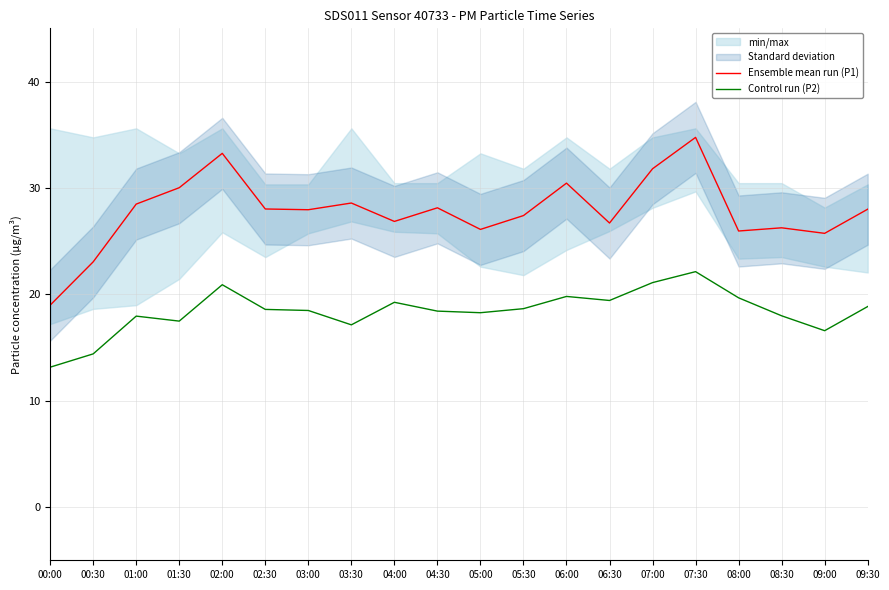

What is the difference between the second highest and second lowest values in the Control run (P2) series?

6.7